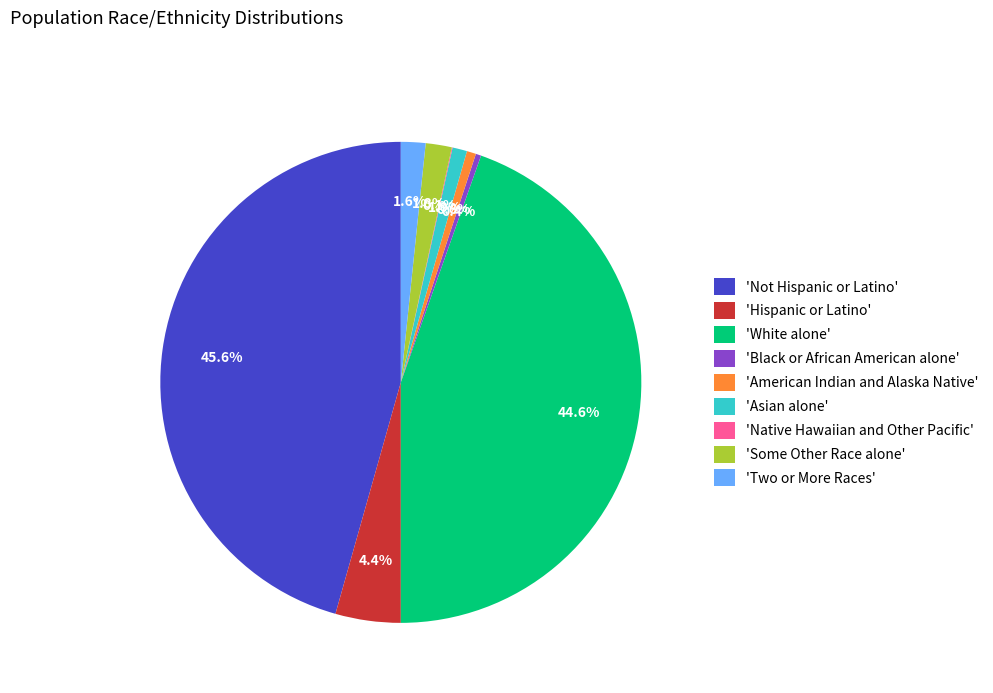

Which has a higher value, 'Two or More Races' or 'Not Hispanic or Latino'?

'Not Hispanic or Latino'